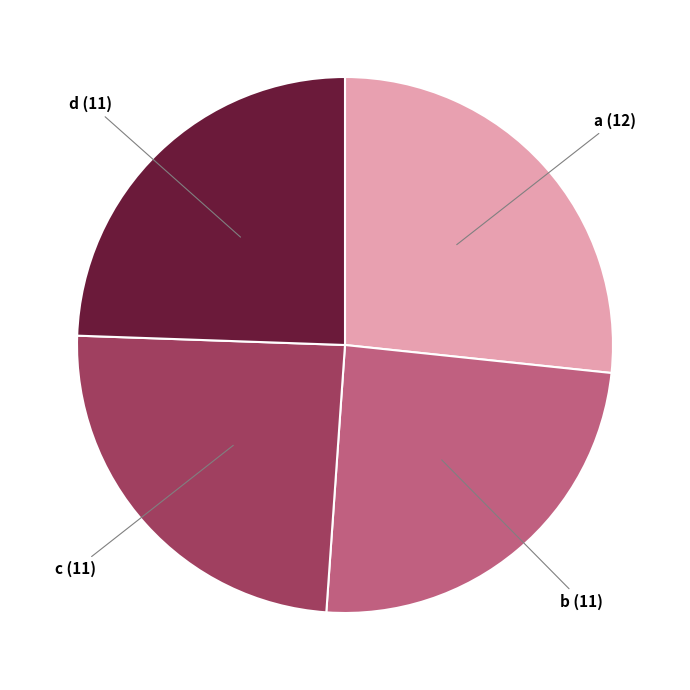

Does any single category account for the majority?

No